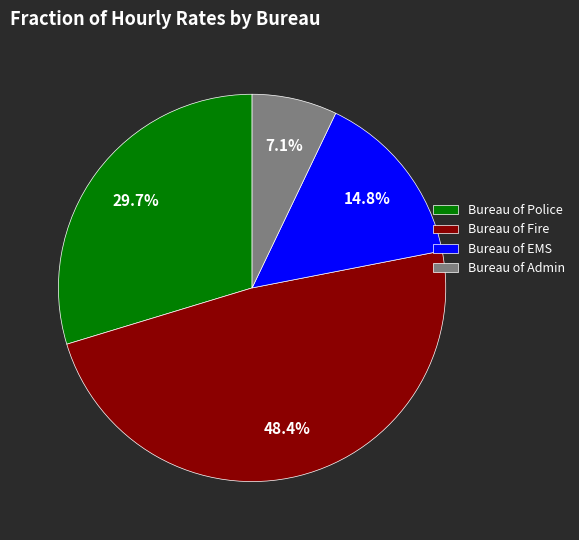

What is the smallest slice in the pie chart?

Bureau of Admin